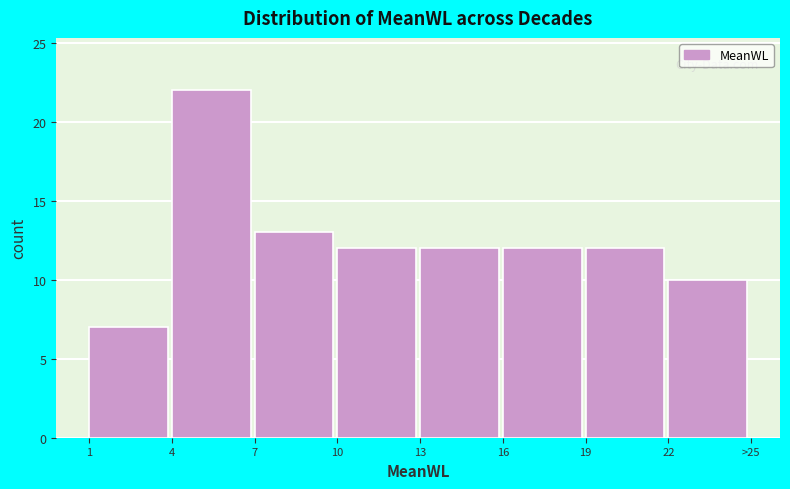

Reading left to right, what are all the values shown in this chart?

7	22	13	12	12	12	12	10